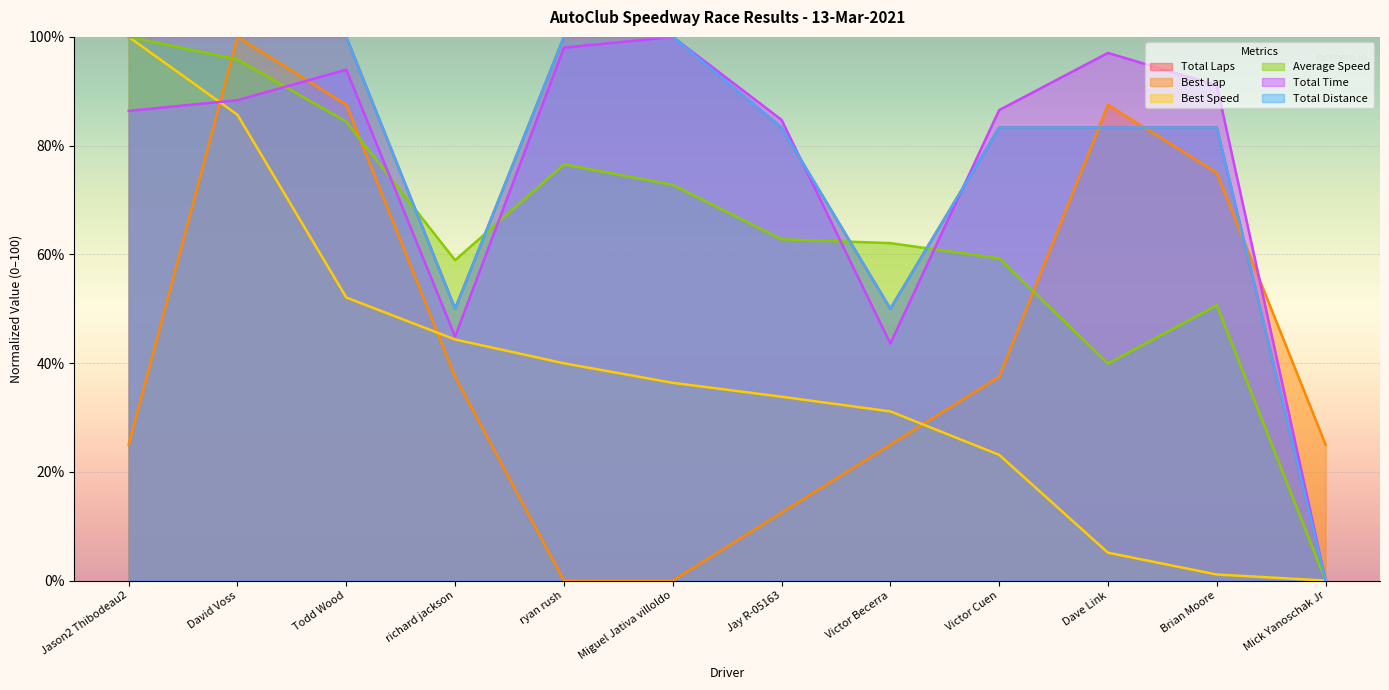

How many interior local peaks does the Average Speed series have?

2